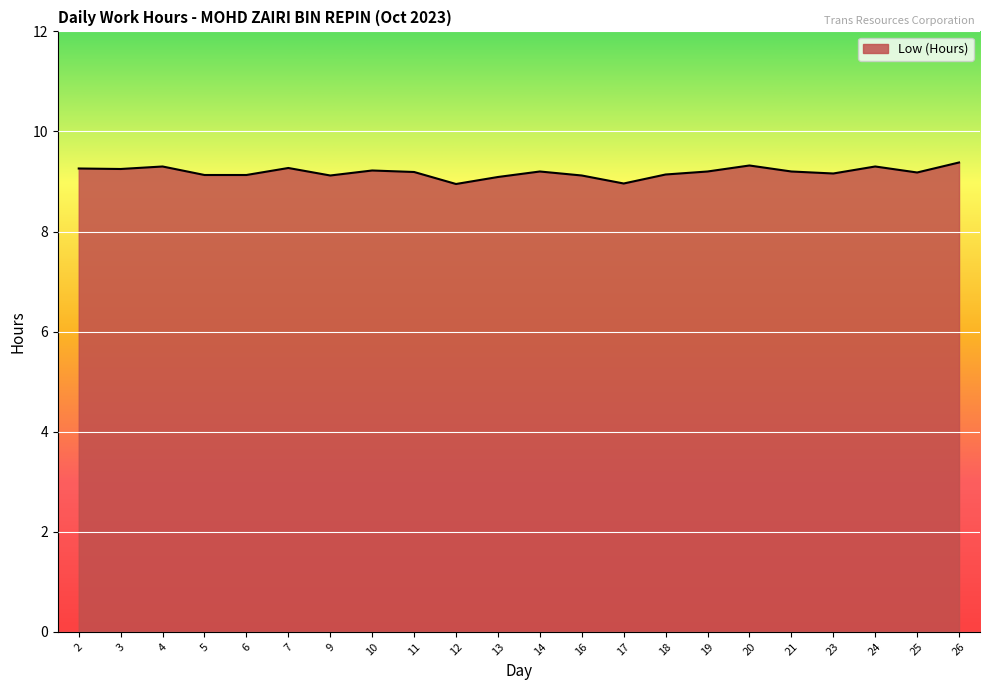

What is the maximum value shown in the chart?

9.4